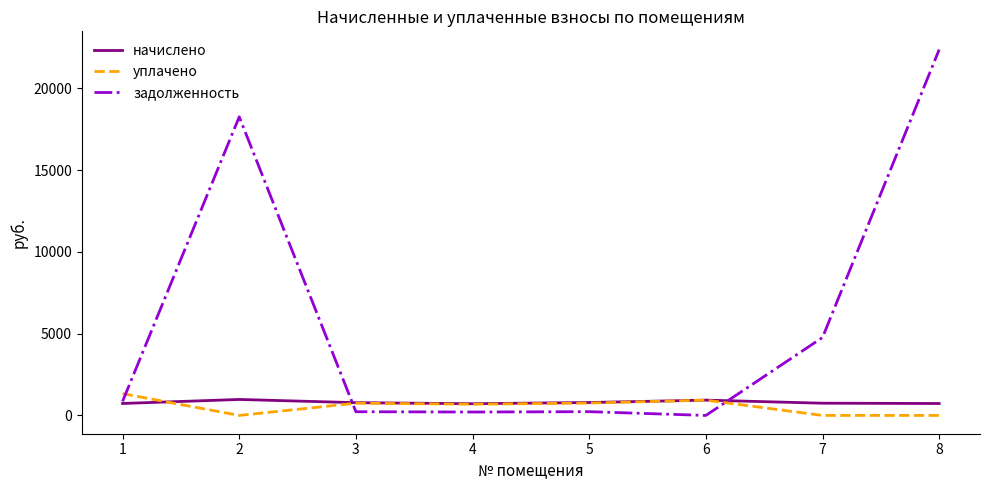

Is the value of уплачено at 2 greater than the value of начислено at 1?

No